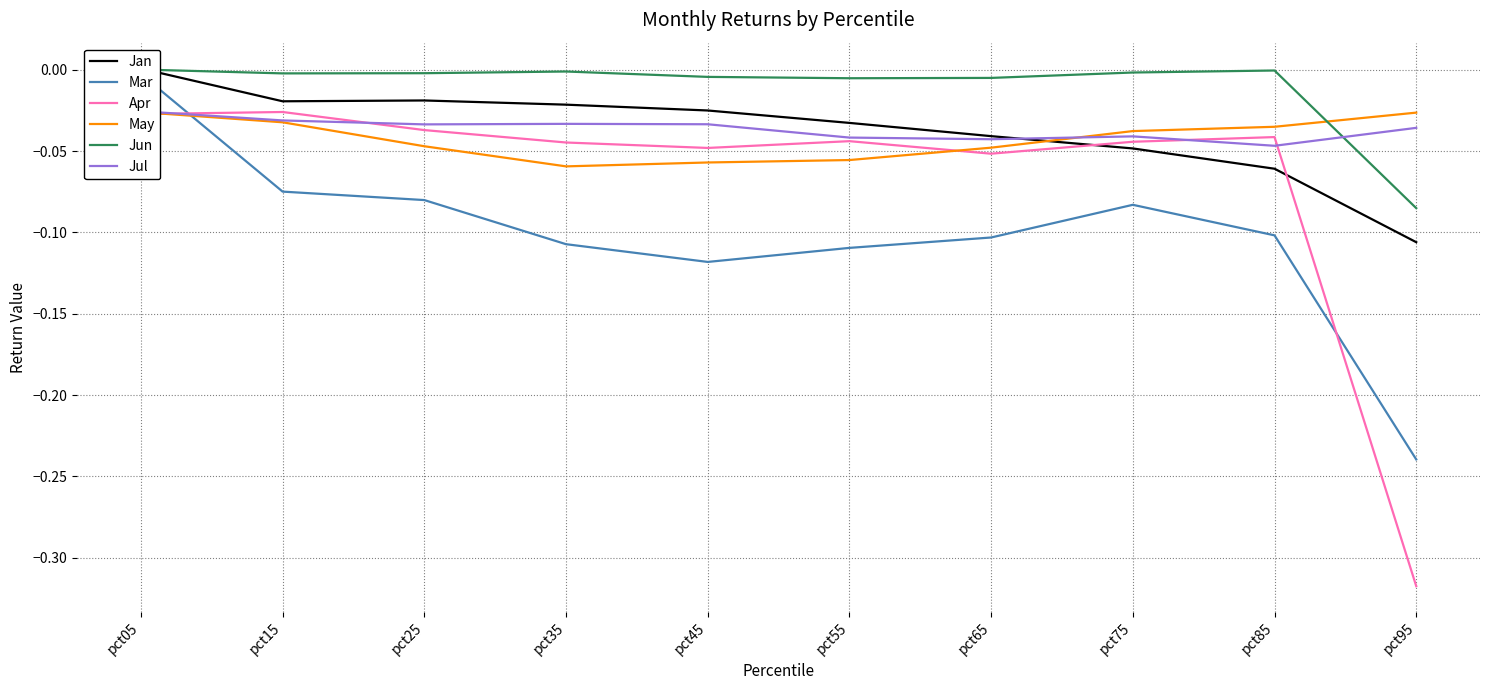

Where is Jan nearest to the value 0?

pct05